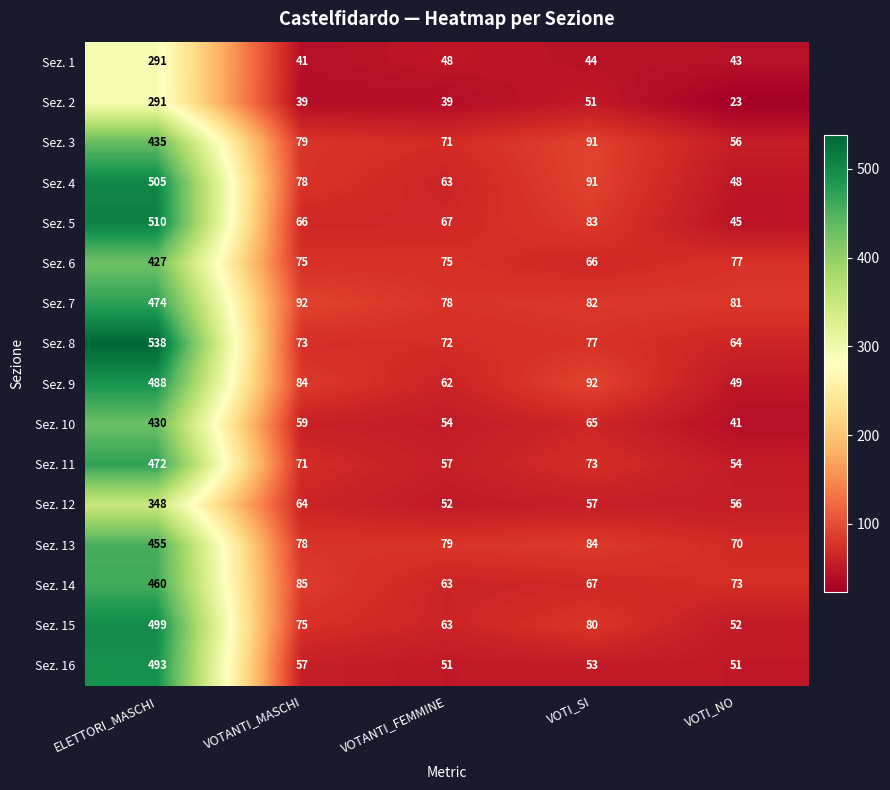

What is the sum of all Sez. 12 values?

577